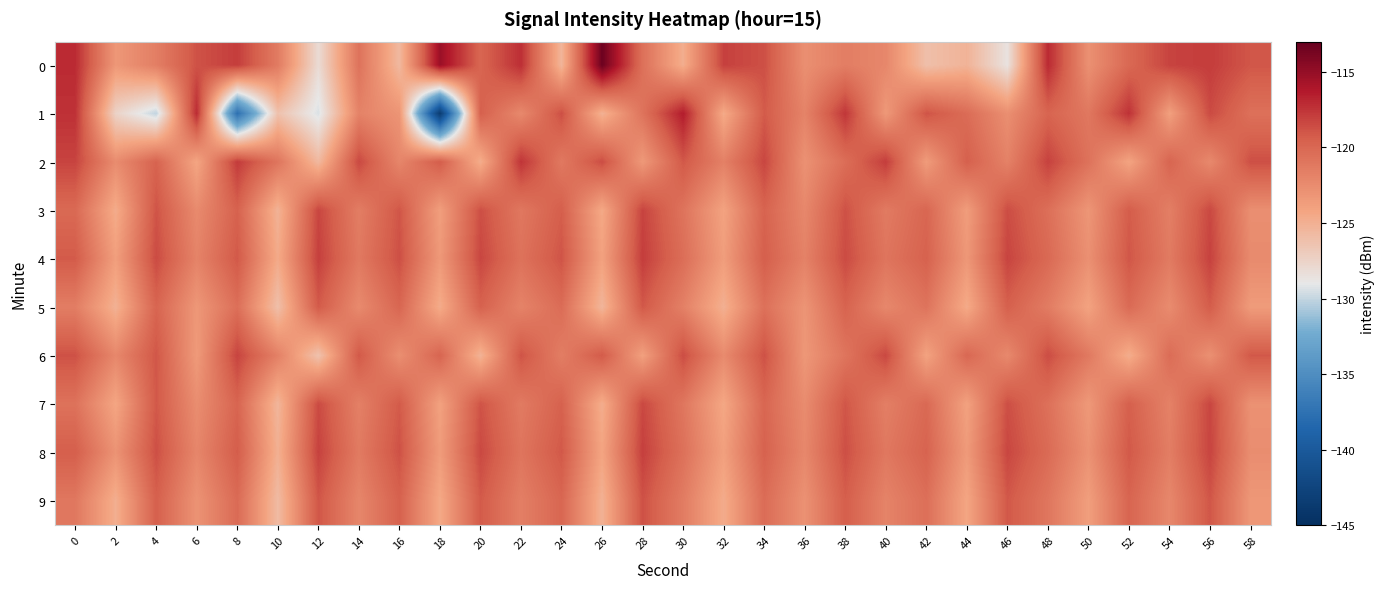

What is the difference between the highest and lowest values at 30?

8.4